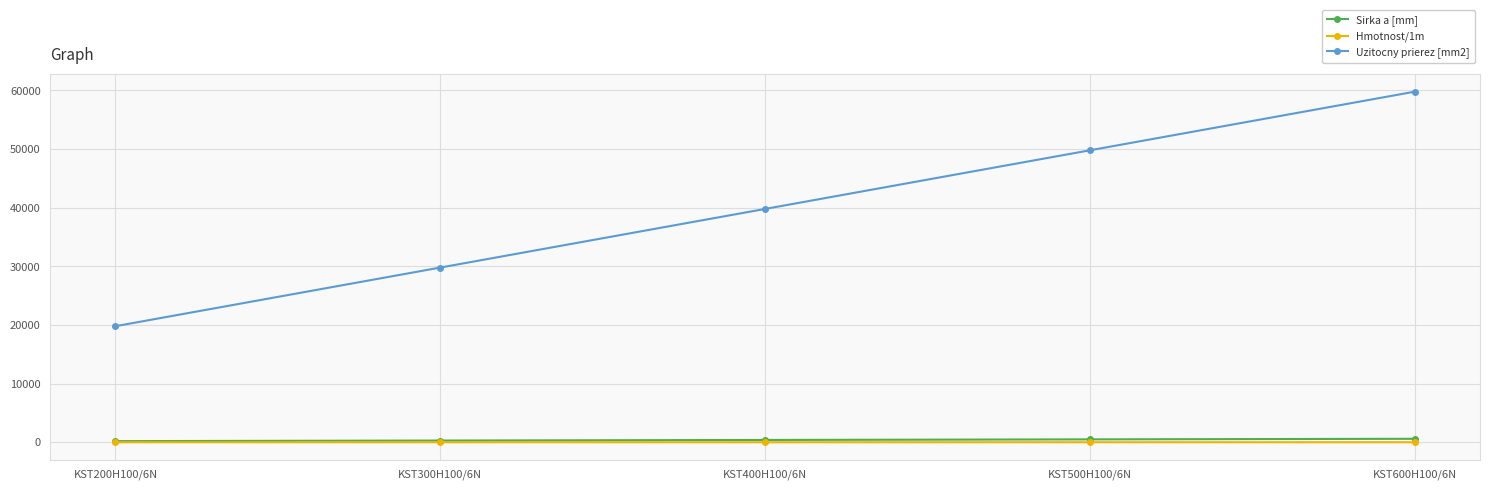

What is the approximate value of Hmotnost/1m at KST500H100/6N?

12.4